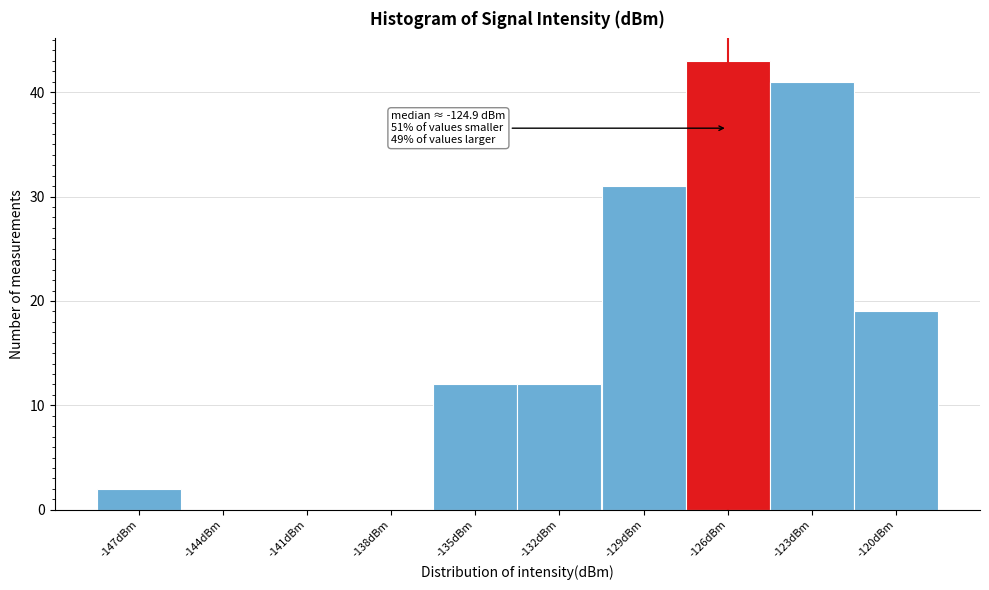

Reading right to left, extract all data points from this chart.

-120dBm=19	-123dBm=41	-126dBm=43	-129dBm=31	-132dBm=12	-135dBm=12	-138dBm=0	-141dBm=0	-144dBm=0	-147dBm=2